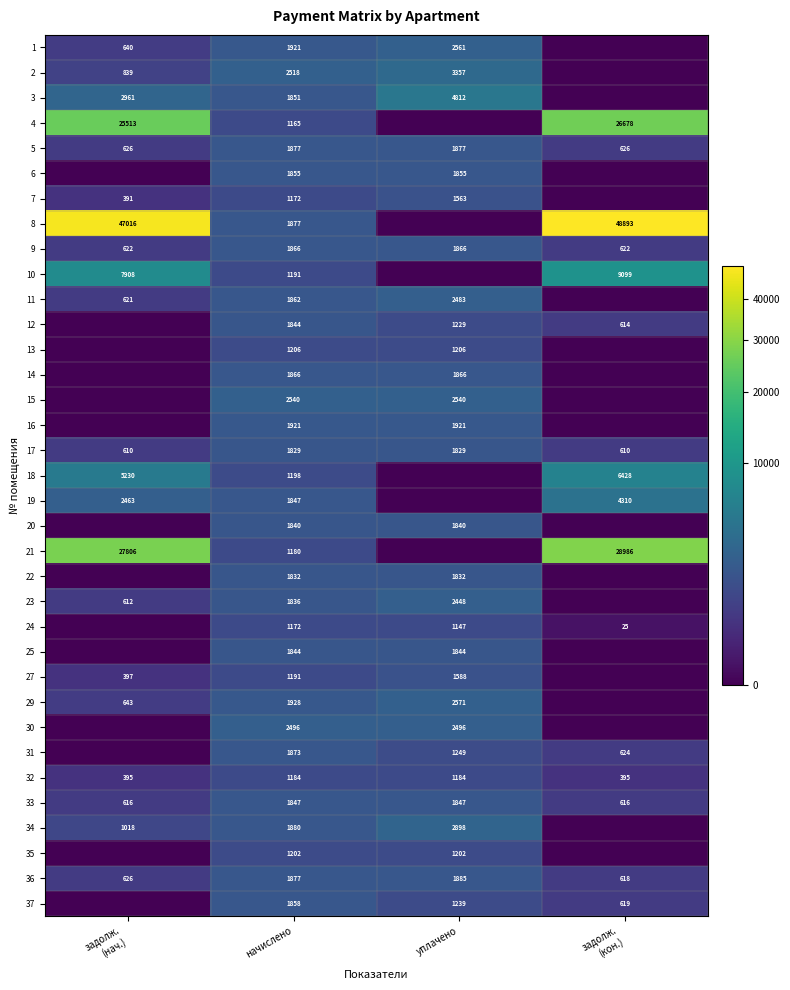

What is the approximate value of 33 at начислено, to the nearest 50?

1850